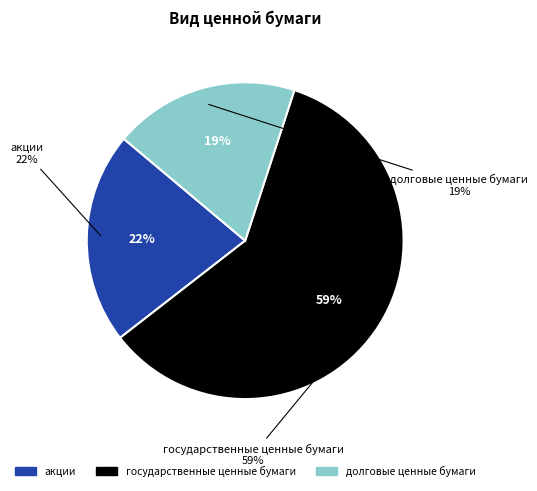

How many segments does this pie chart have?

3